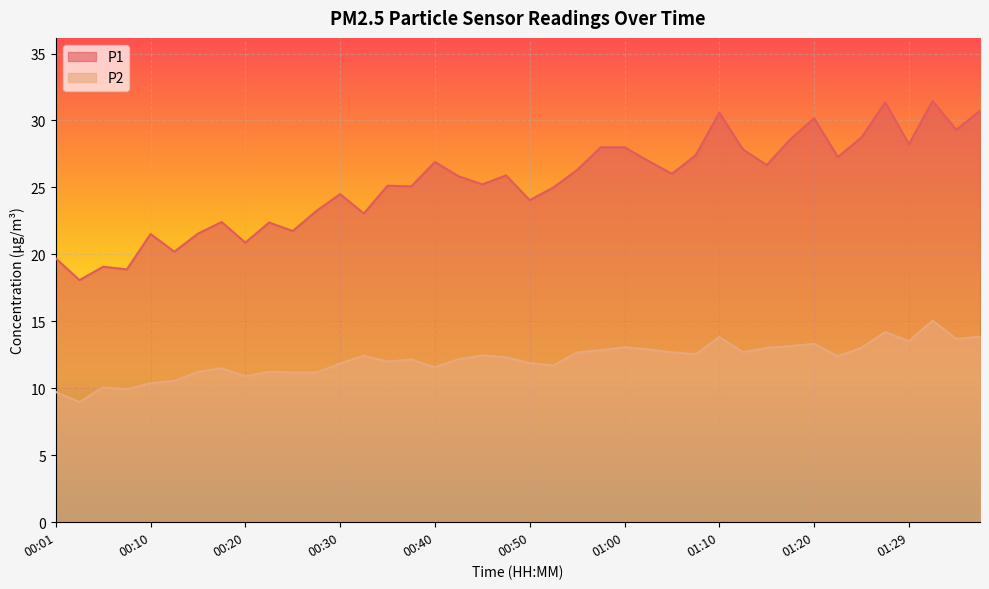

True or false: P2 and P1 cross at least once.

False